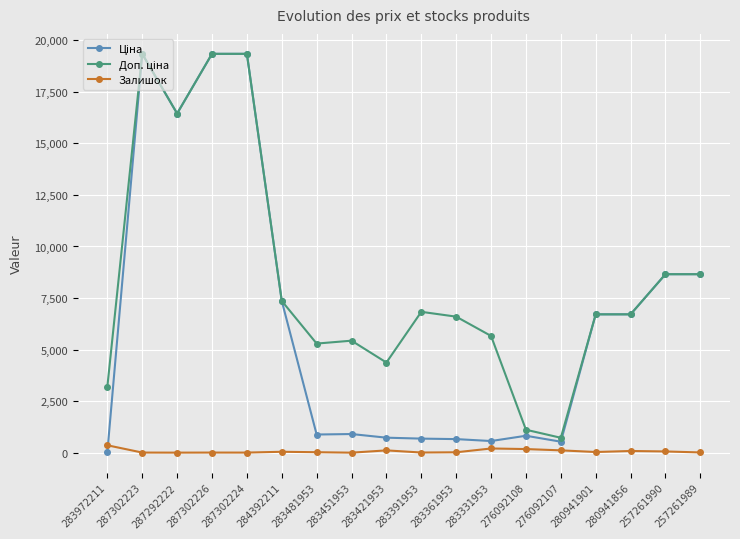

What position from the right is 283421953?

10